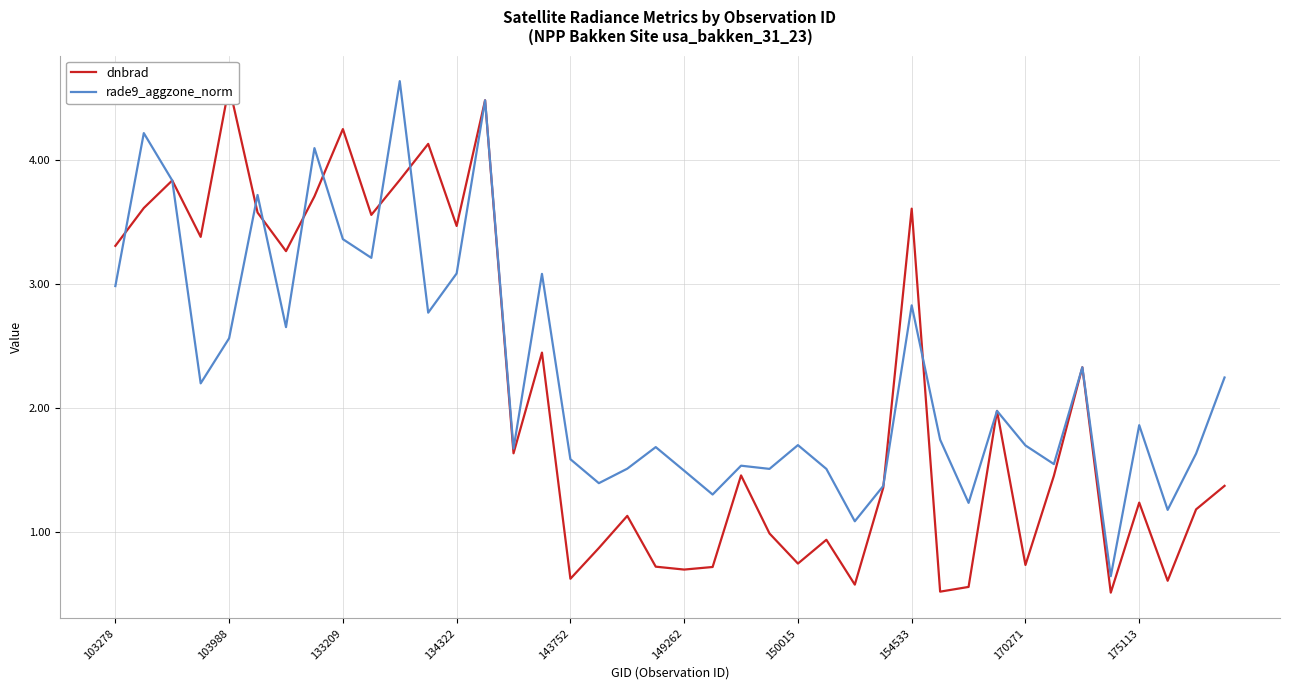

Is it true that rade9_aggzone_norm equals 3.7 at 103988?

False